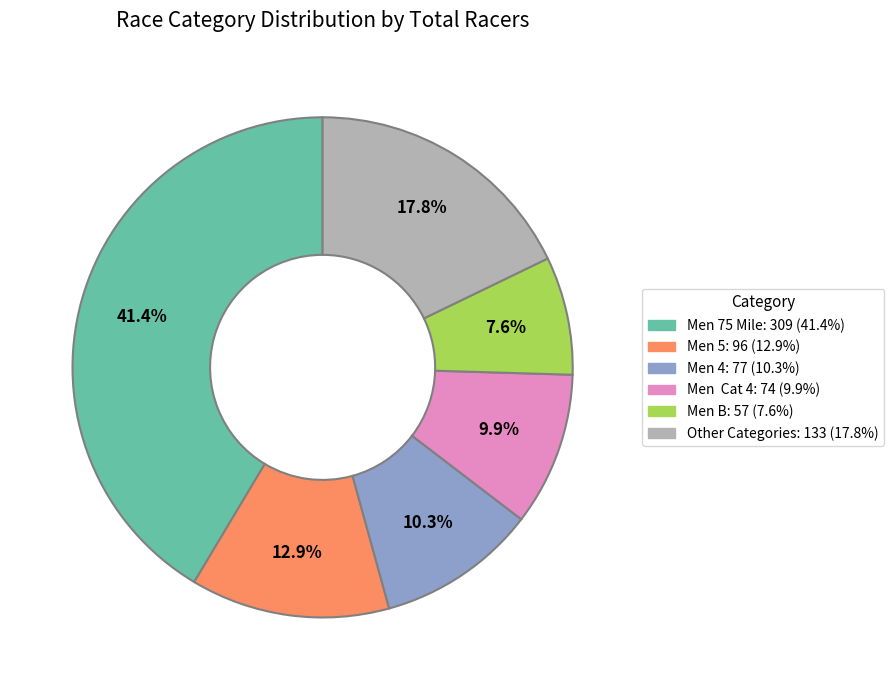

Does any single category account for the majority?

No